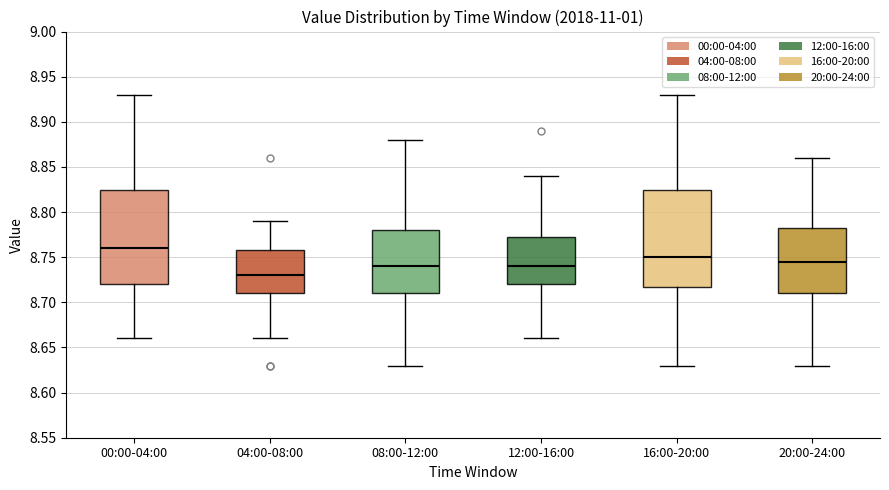

Reading left to right, read every box against the y-axis: the position of its median line, the range the box covers, and the ends of its whiskers. The values are not printed on the chart, so give them approximately, as read against the axis.

00:00-04:00: median 8.760, box 8.720 to 8.825, whiskers 8.660 to 8.930
04:00-08:00: median 8.730, box 8.710 to 8.760, whiskers 8.660 to 8.790
08:00-12:00: median 8.740, box 8.710 to 8.780, whiskers 8.630 to 8.880
12:00-16:00: median 8.740, box 8.720 to 8.775, whiskers 8.660 to 8.840
16:00-20:00: median 8.750, box 8.720 to 8.825, whiskers 8.630 to 8.930
20:00-24:00: median 8.745, box 8.710 to 8.785, whiskers 8.630 to 8.860